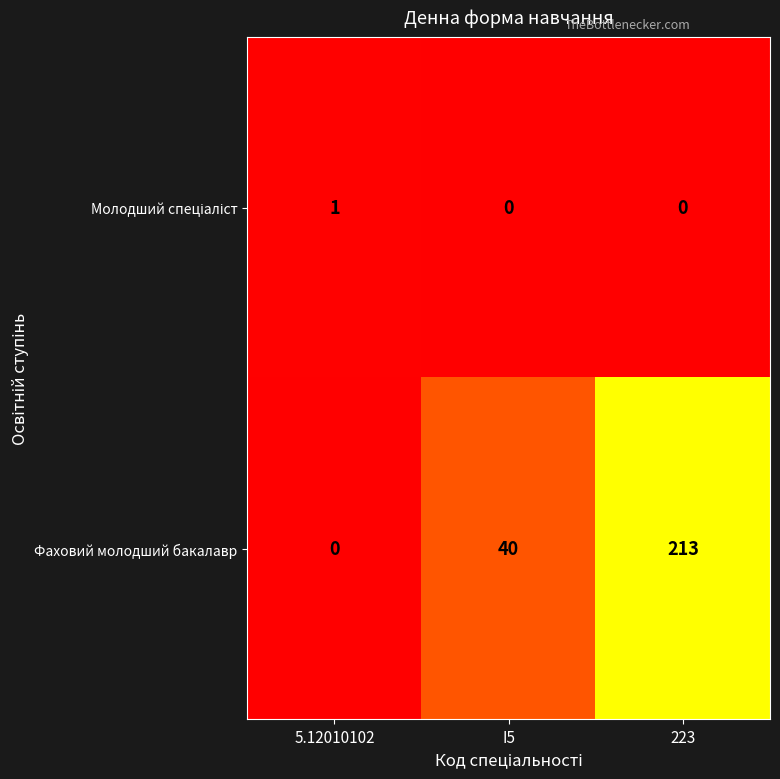

What is the greatest value displayed?

213